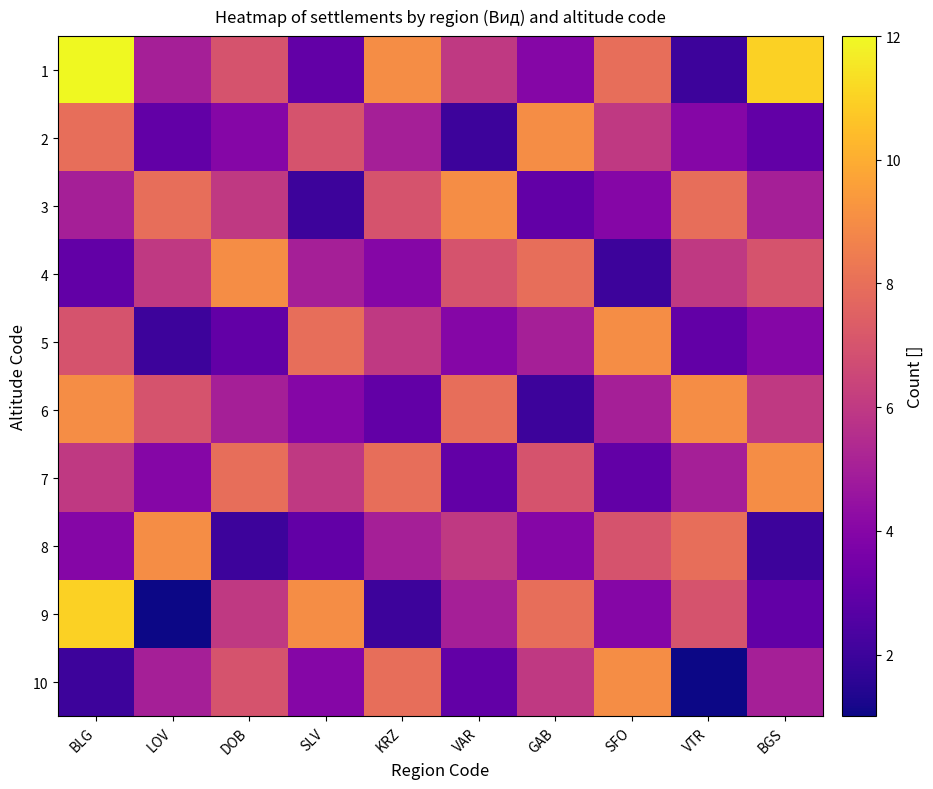

At how many categories does at least one series exceed 9?

2